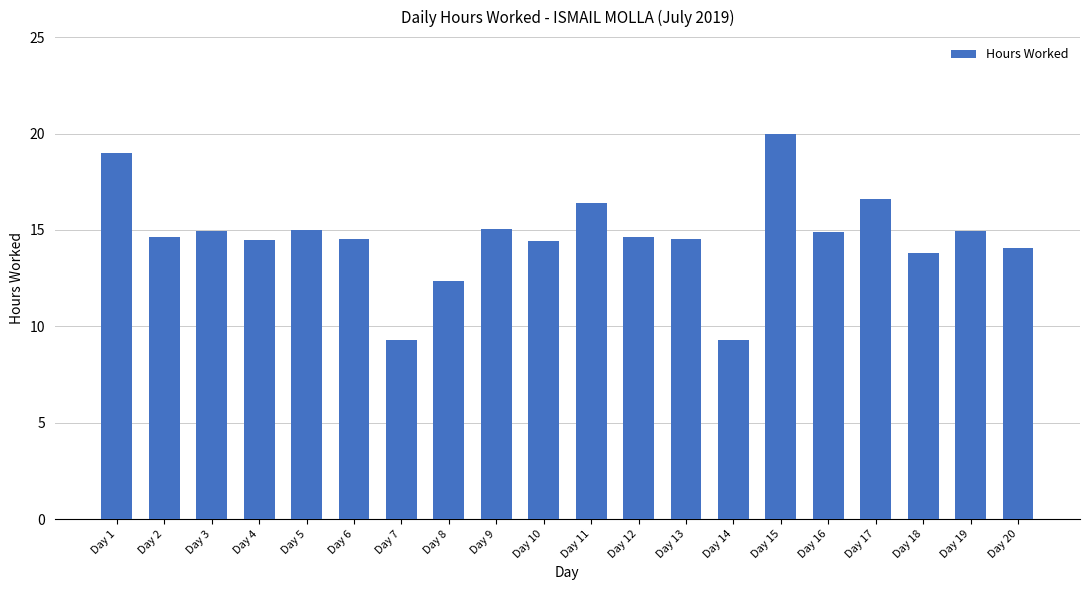

At which category does the chart reach its peak across all series?

Day 15